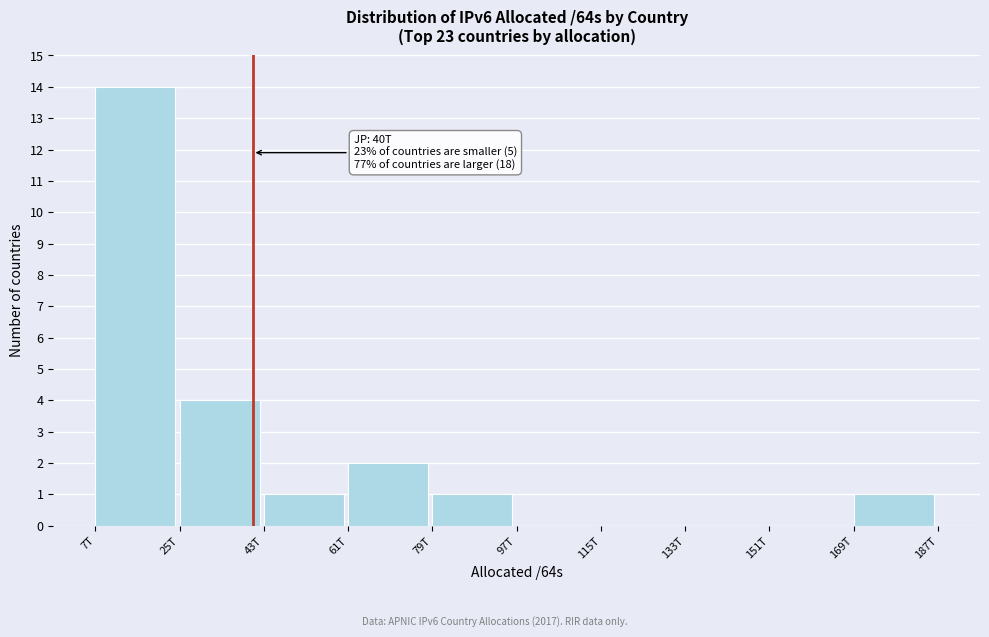

Reading left to right, extract all data points from this chart.

7T=14	25T=4	43T=1	61T=2	79T=1	97T=0	115T=0	133T=0	151T=0	169T=1